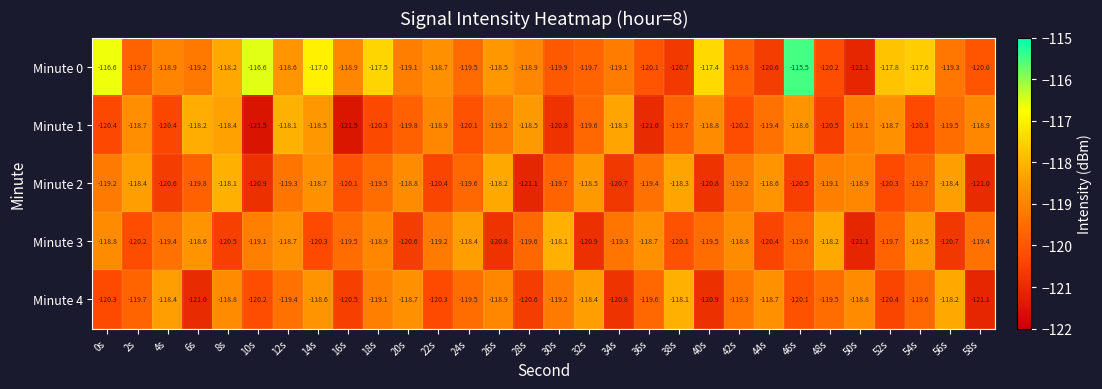

Where is Minute 3 nearest to the value -119?

10s